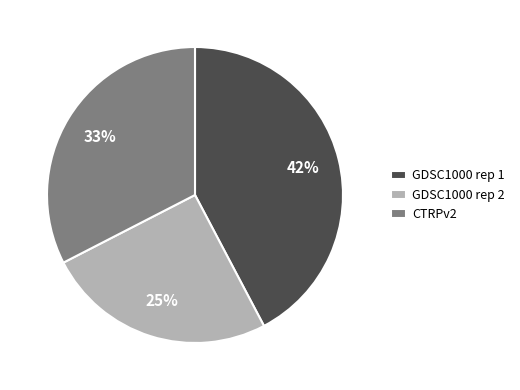

To the nearest percent, what is the combined percentage of GDSC1000 rep 2 and GDSC1000 rep 1?

67%